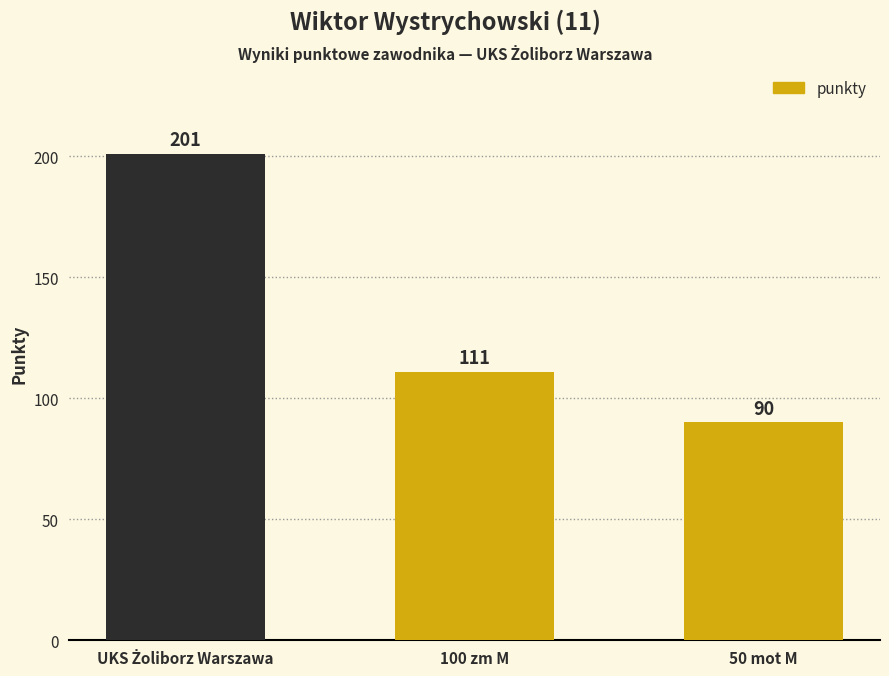

What is the greatest value displayed?

201